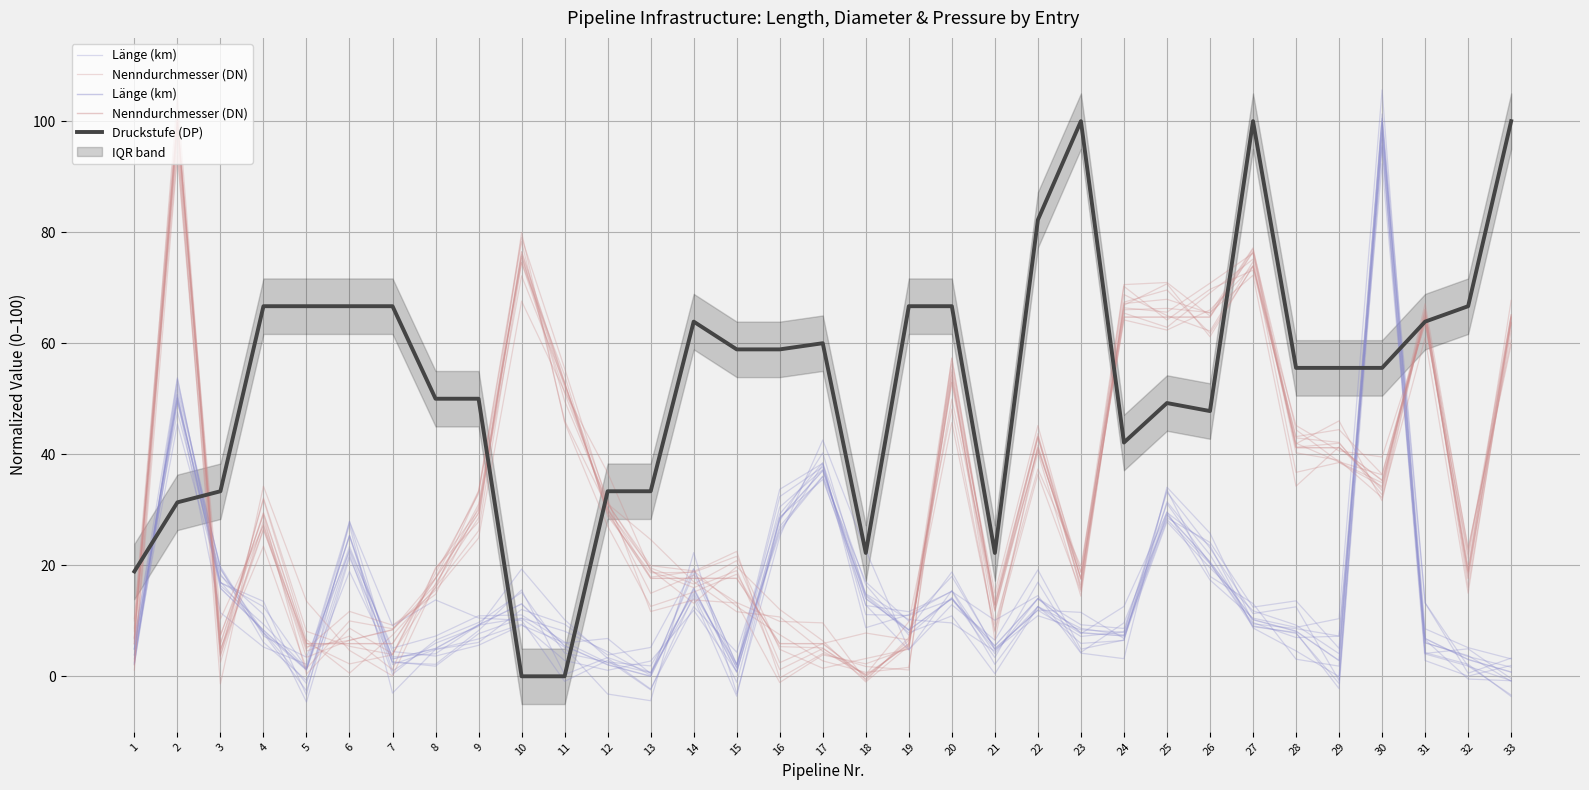

How many data points in Länge (km) are less than 8?

15